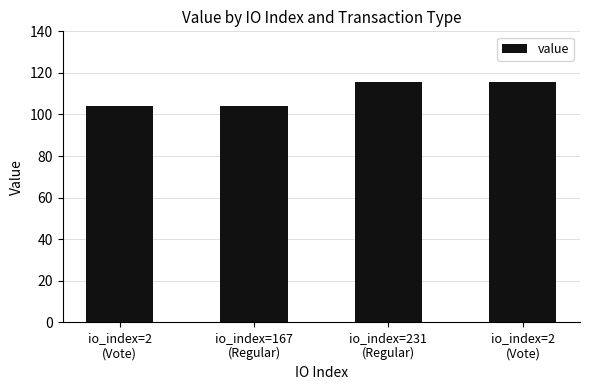

List the labels in order of value, smallest first.

io_index=2
(Vote), io_index=167
(Regular), io_index=231
(Regular), io_index=2
(Vote)